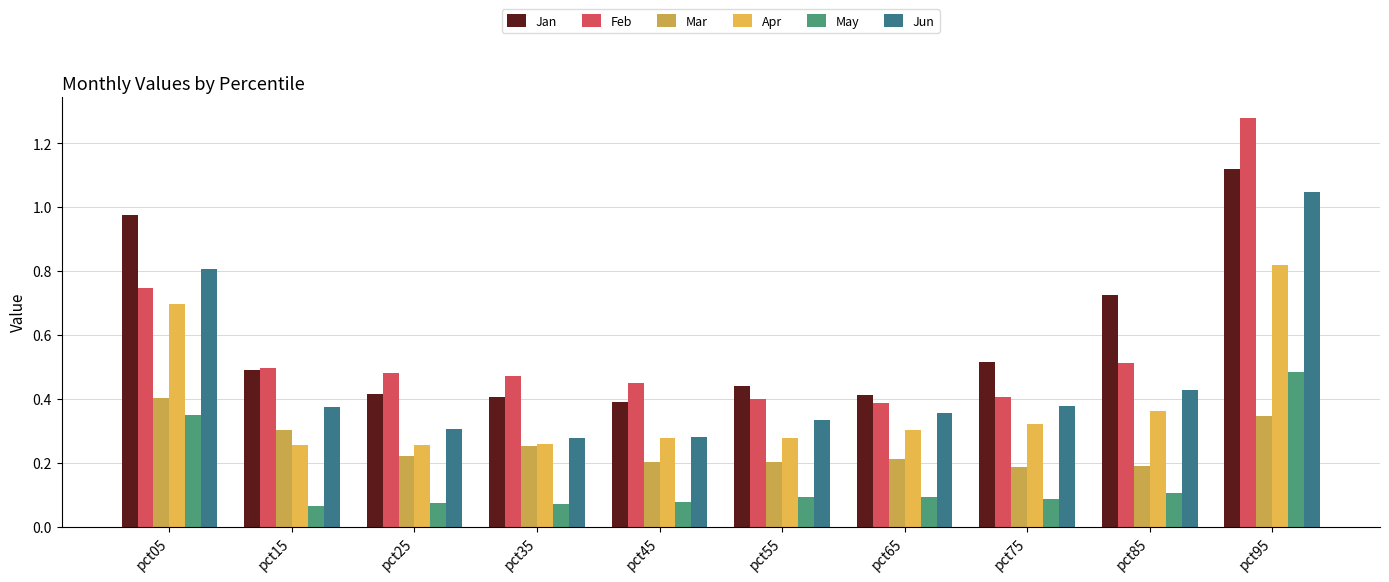

True or false: May has a value of 0.1 at pct85.

True